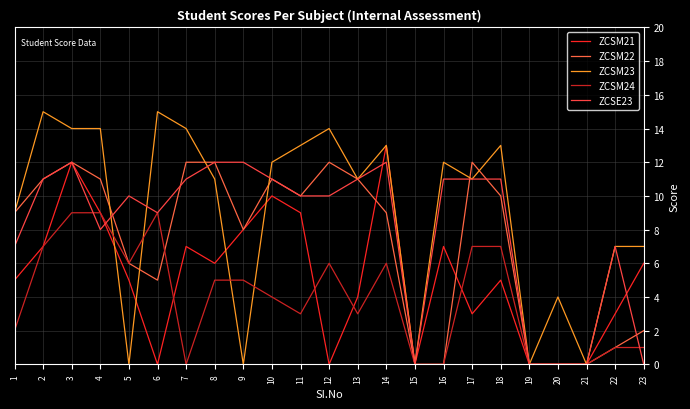

At 8, list the series in order from largest to smallest.

ZCSM22, ZCSE23, ZCSM23, ZCSM21, ZCSM24